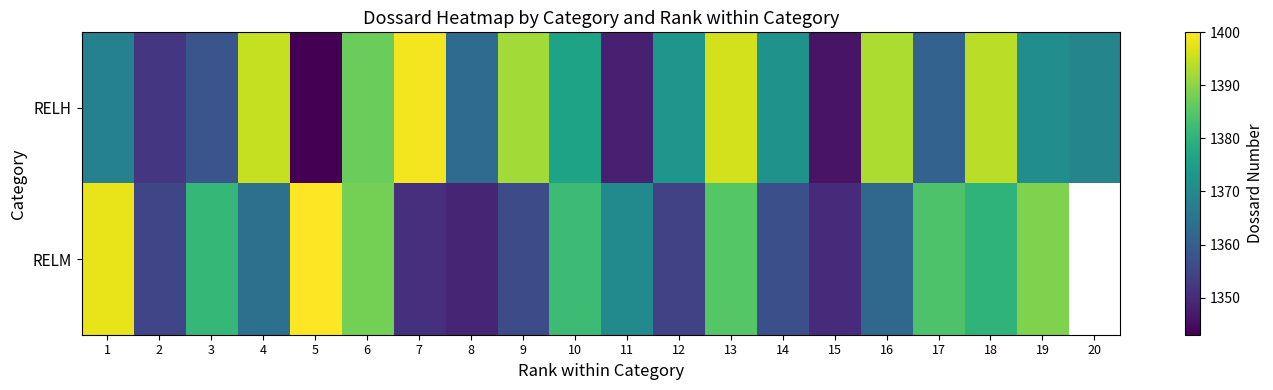

Is the value of RELM at 3 greater than the value of RELH at 14?

Yes